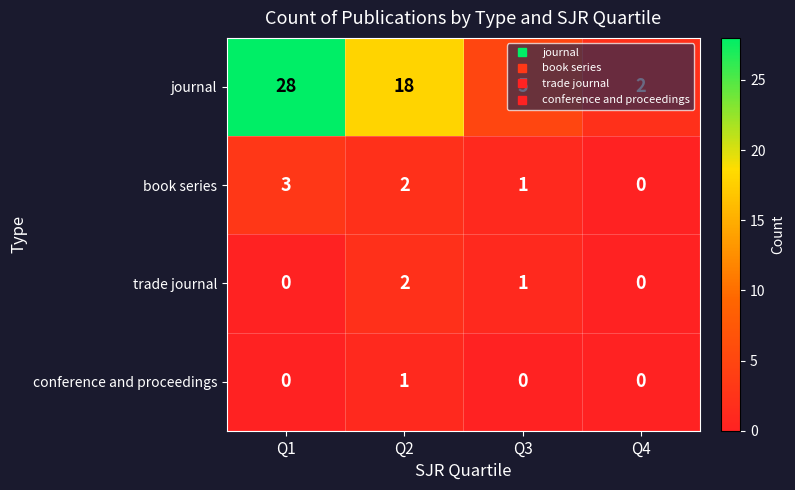

What is the sum of all trade journal values?

3